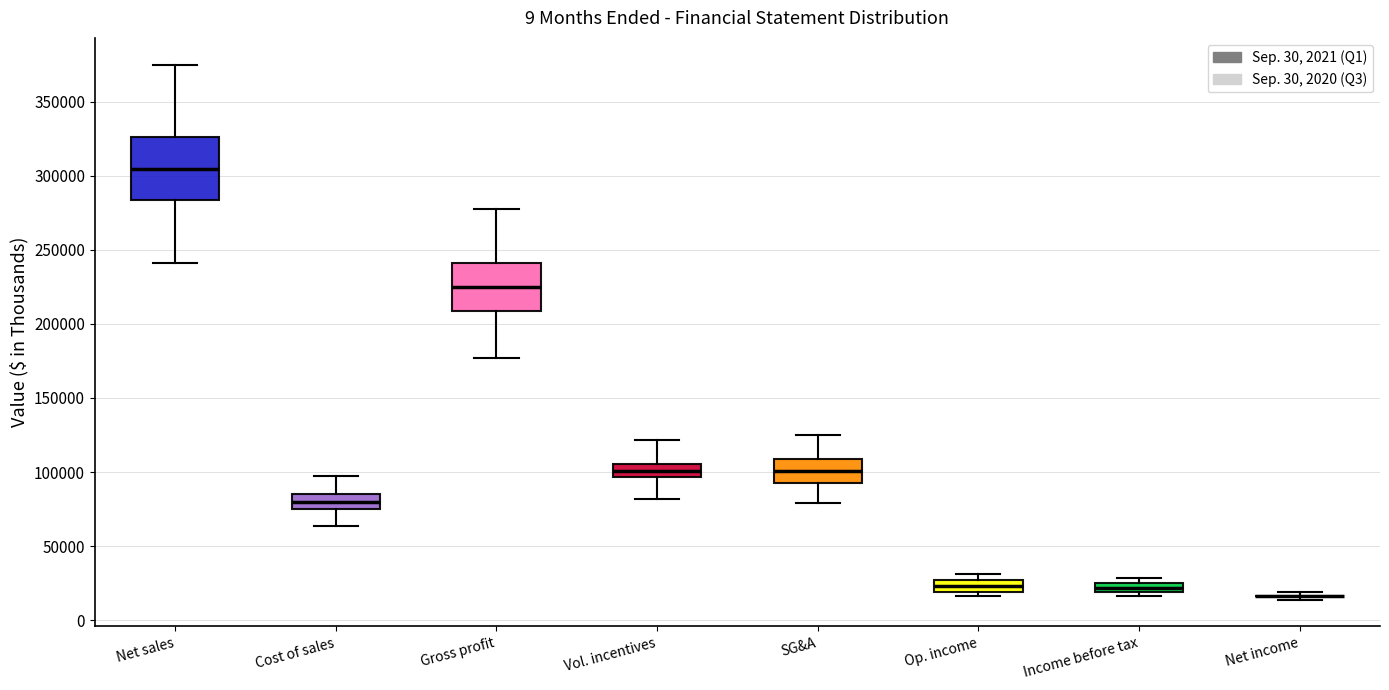

Comparing the boxes themselves (not the whiskers), which one is the tallest?

Net sales